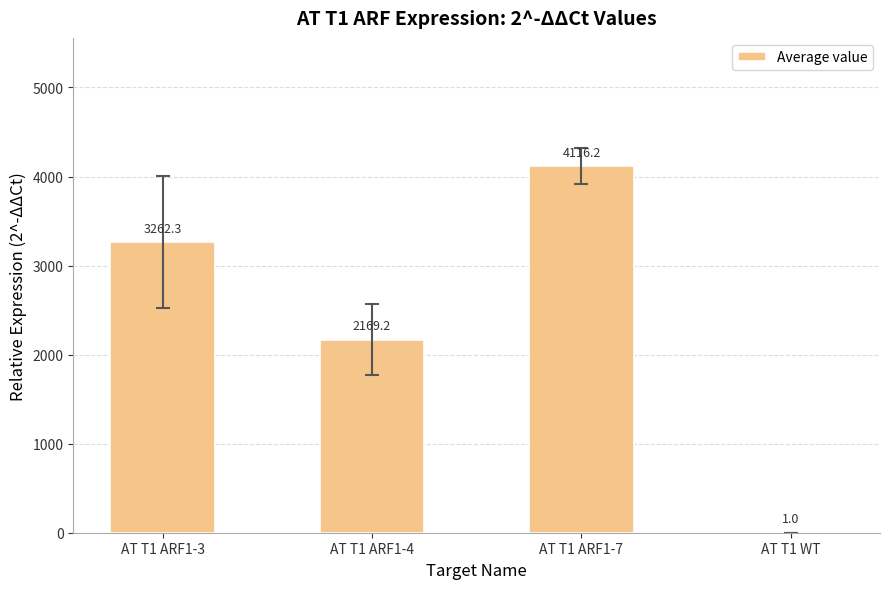

At which label does the data first exceed 3262?

AT T1 ARF1-3